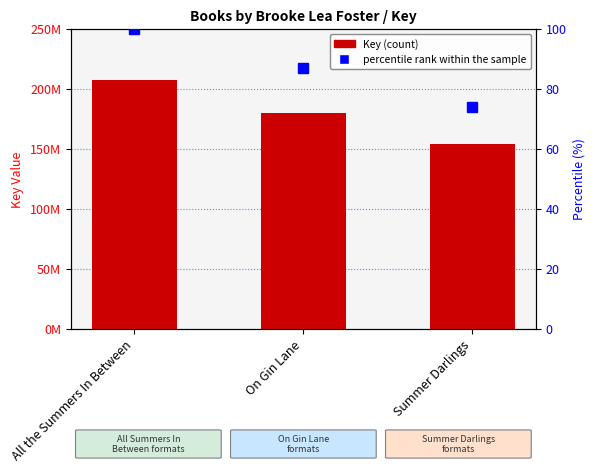

Which series changed the most between On Gin Lane and Summer Darlings?

Key